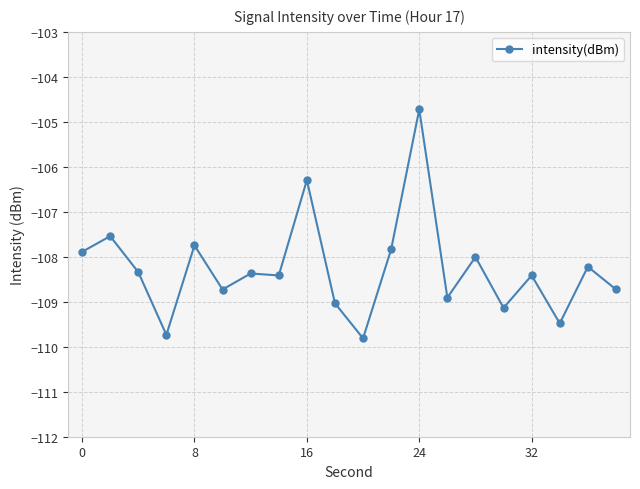

What is the value of the 18th point from the left?

-109.5